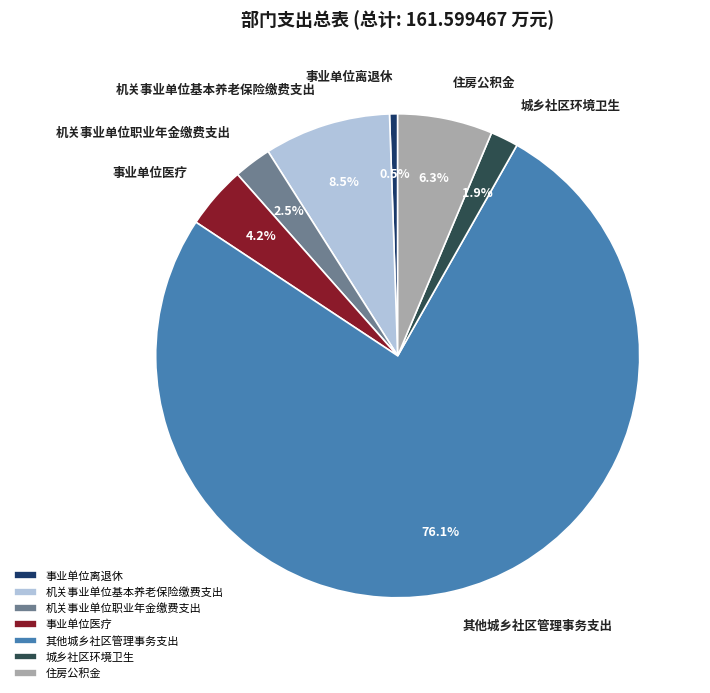

To the nearest percent, what portion does 其他城乡社区管理事务支出 represent?

76%